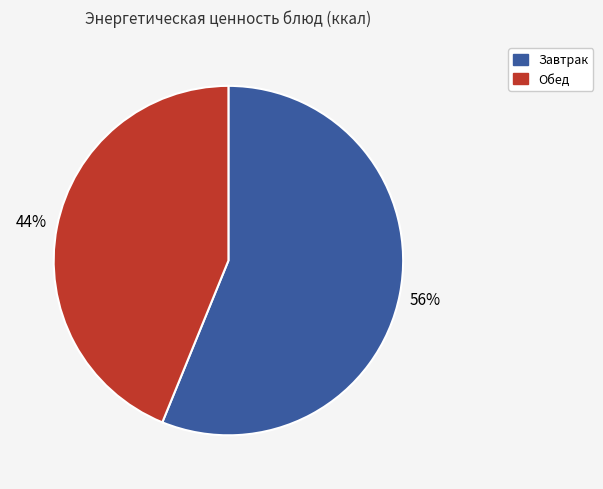

To the nearest percent, what is the average slice percentage?

50%